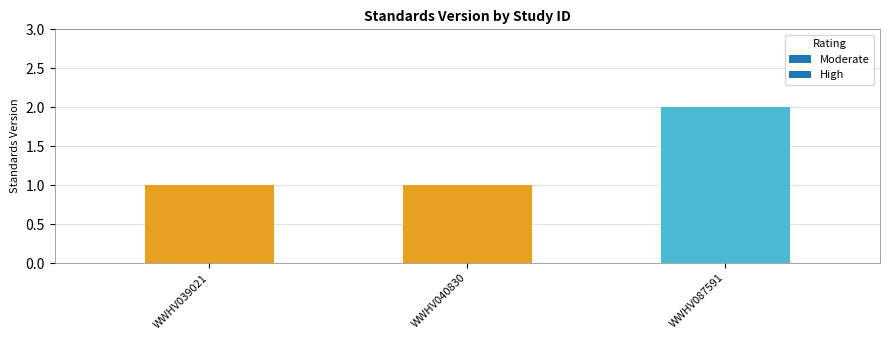

How many values are between 1 and 2?

3